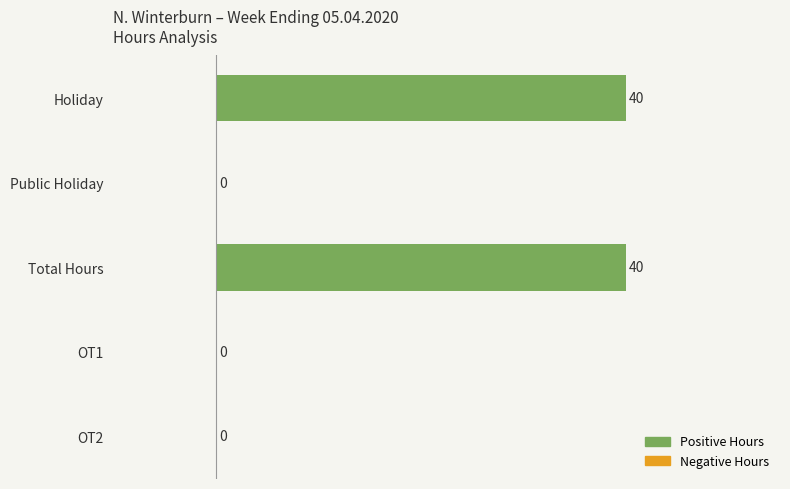

True or false: the data shows 62 at Holiday.

False